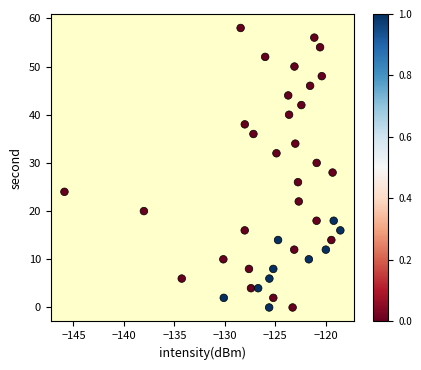

What is the range of Y values (max minus min)?

58